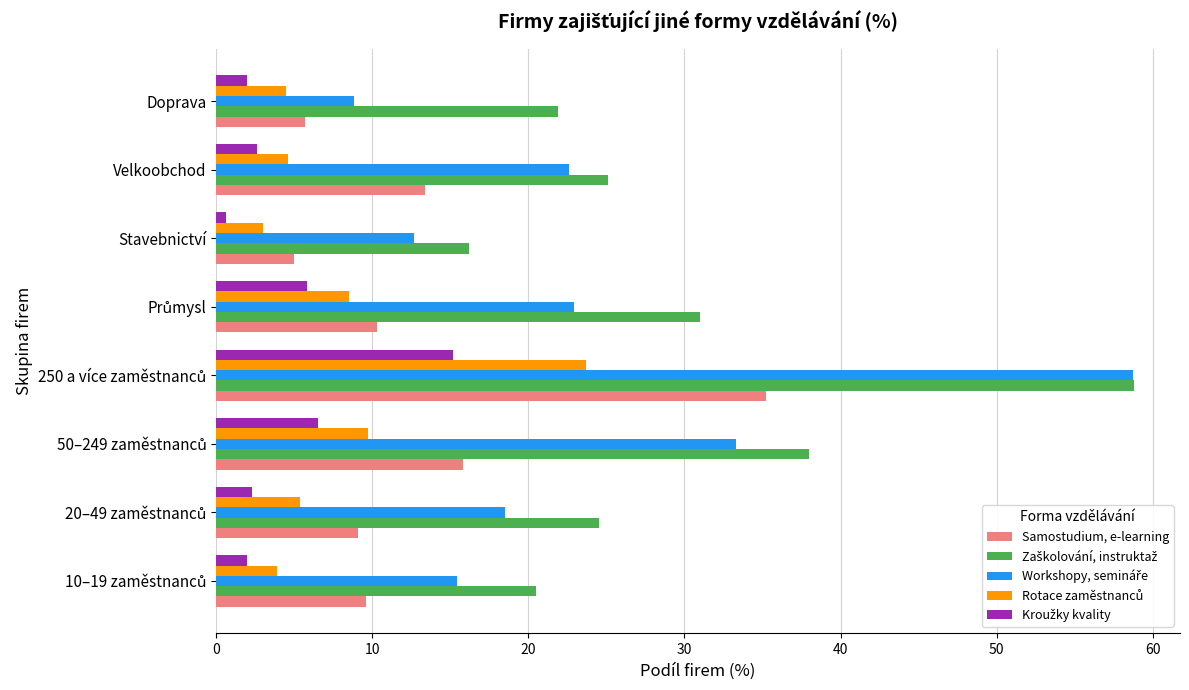

What is the difference between the second highest and minimum values in the Samostudium, e-learning series?

10.8